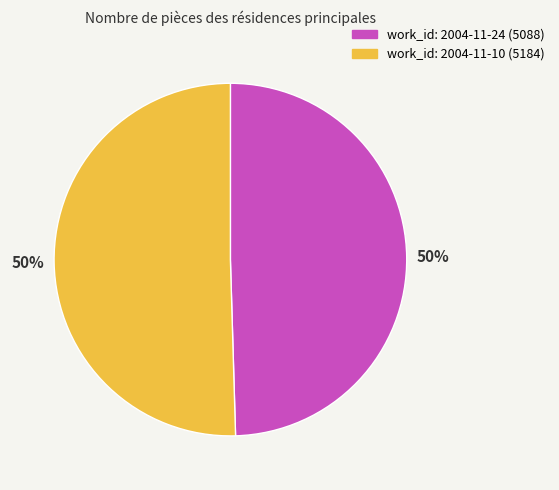

To the nearest percent, what is the average slice percentage?

50%